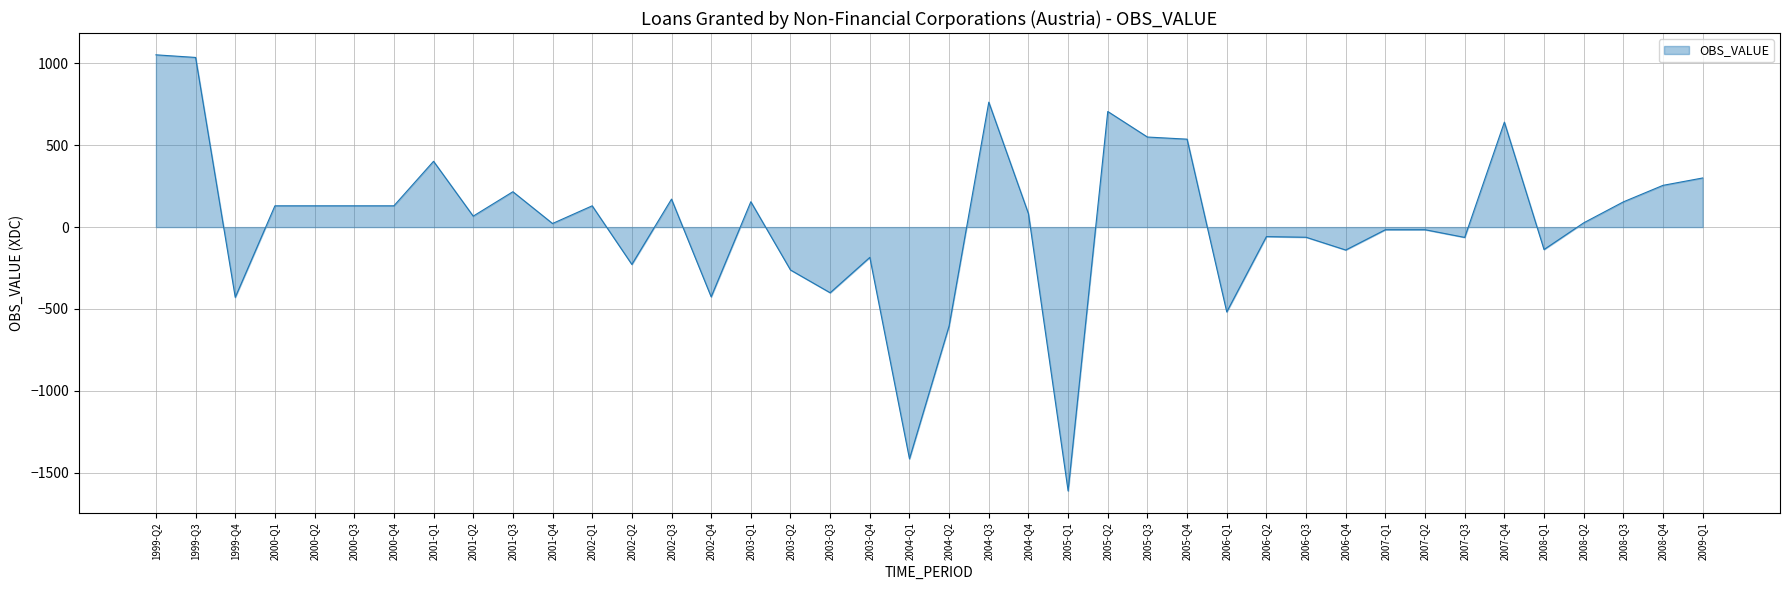

What is the sum of the values at 2005-Q4 and 2007-Q3?

474